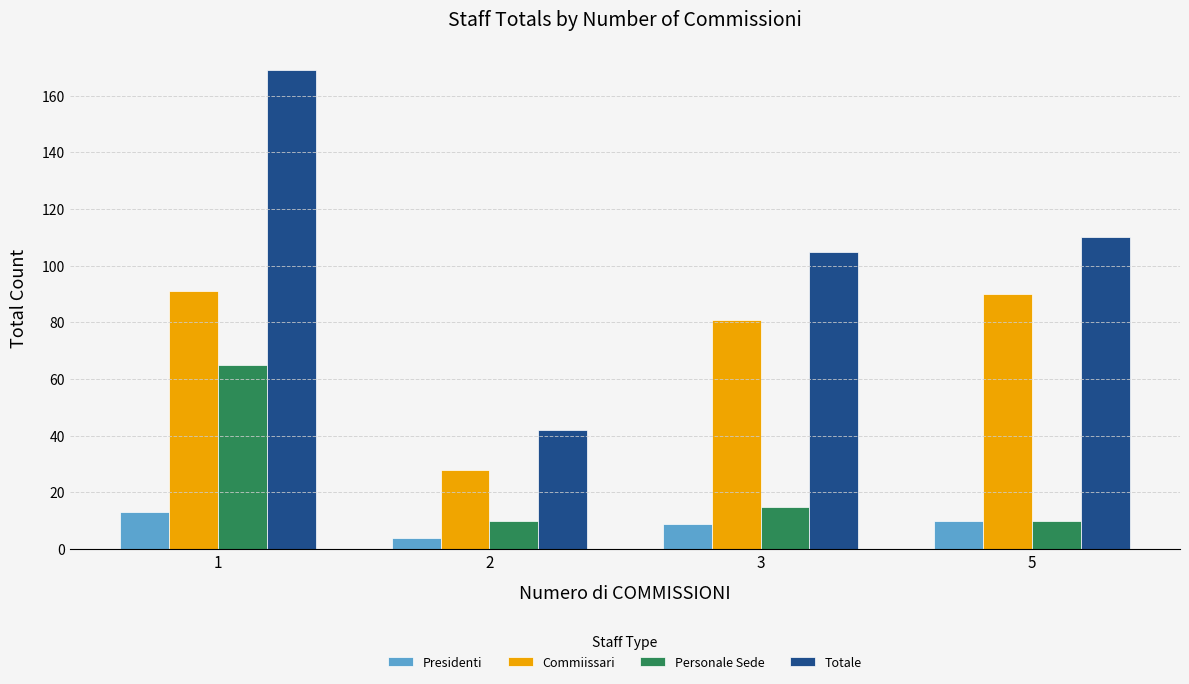

Which category has the lowest value across all series?

2